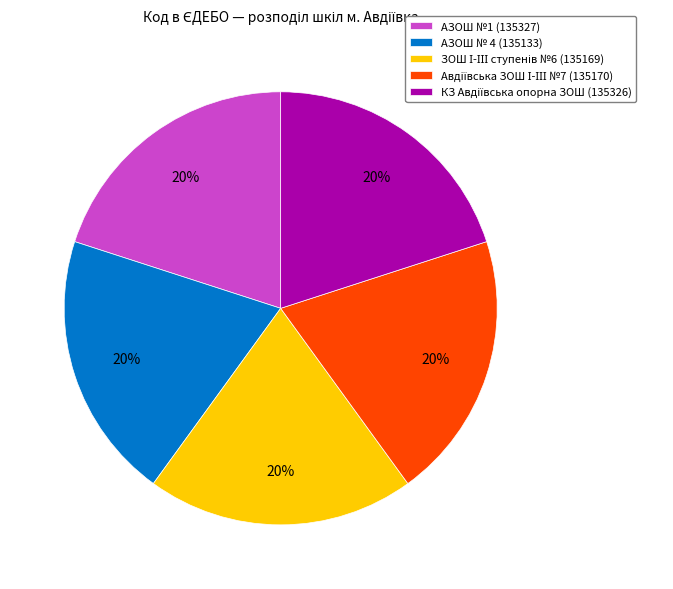

Is it true that АЗОШ №1 (135327) is 28% of the pie?

False